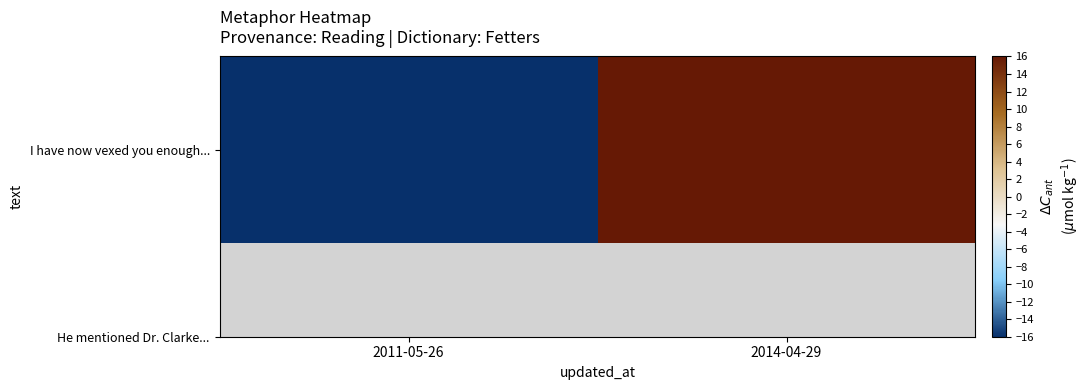

What is the greatest value displayed?

16